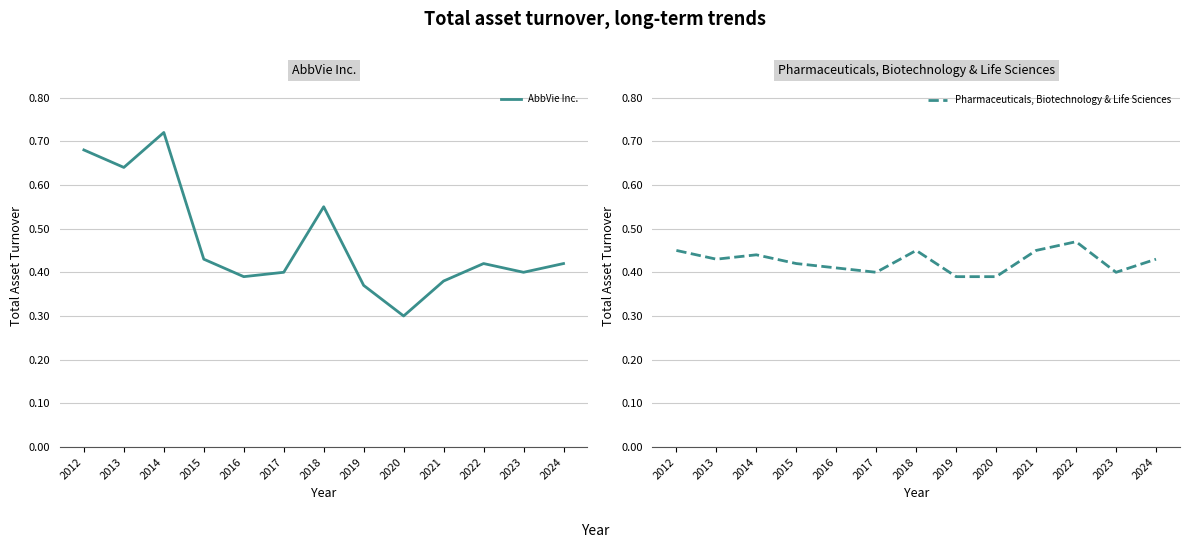

True or false: Pharmaceuticals, Biotechnology & Life Sciences and AbbVie Inc. cross at least once.

True